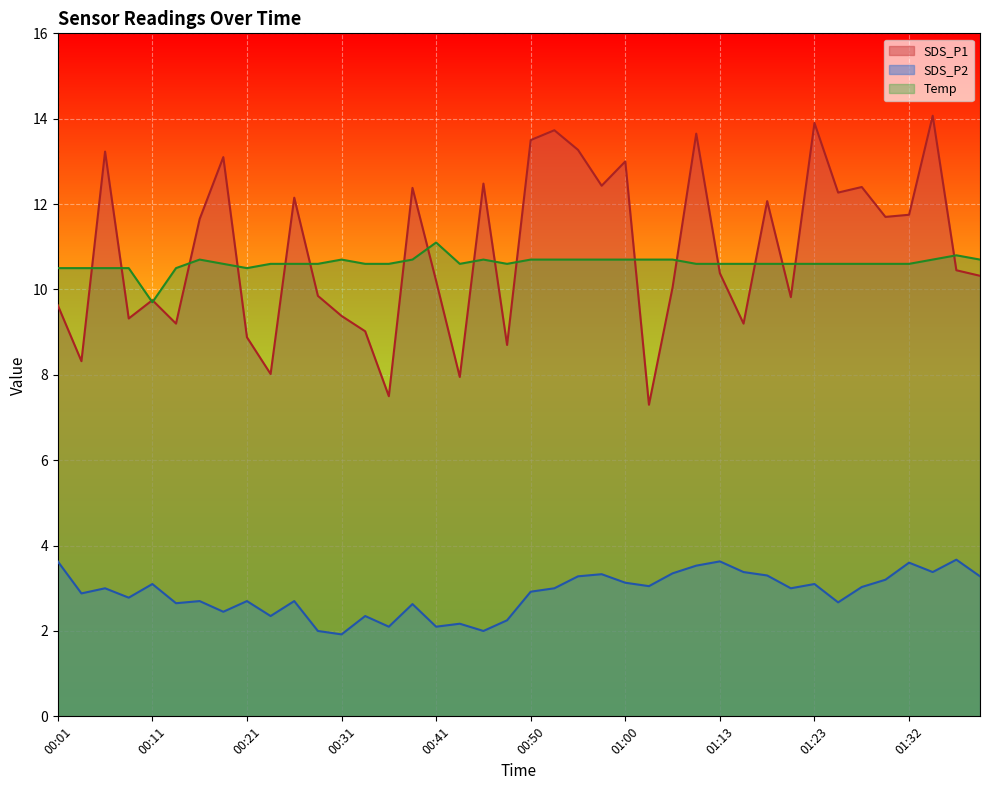

True or false: Temp has a value of 10.7 at 01:08.

True